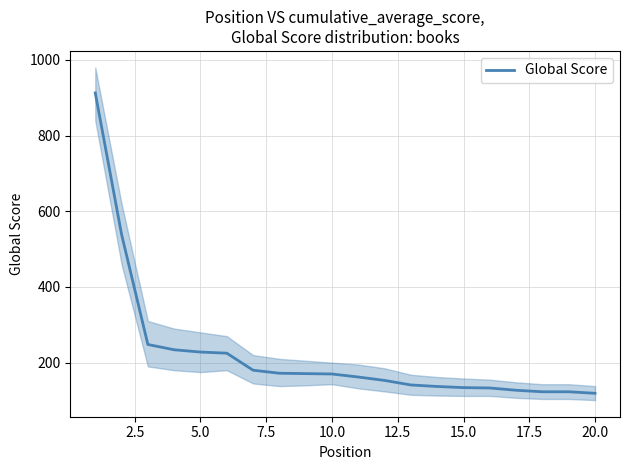

True or false: the data shows 46 at 15.0.

False